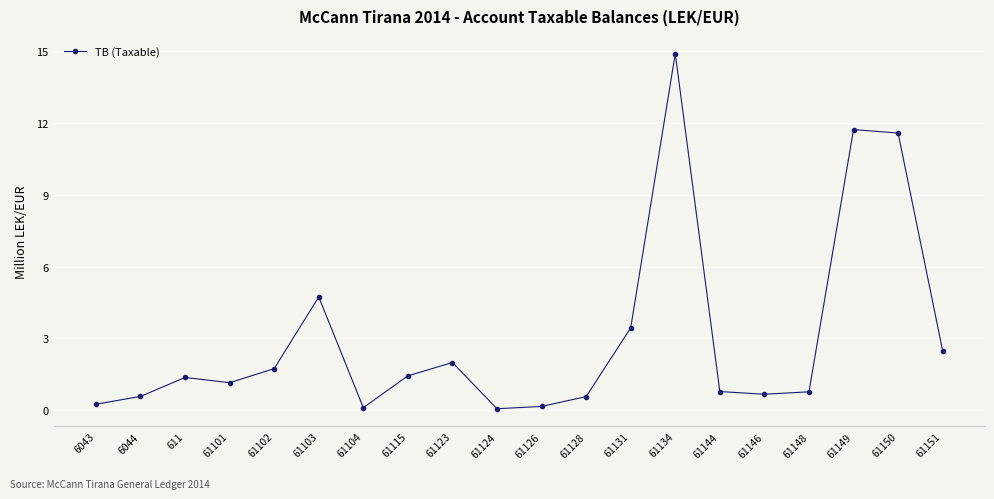

At which label does the data first exceed 1?

611